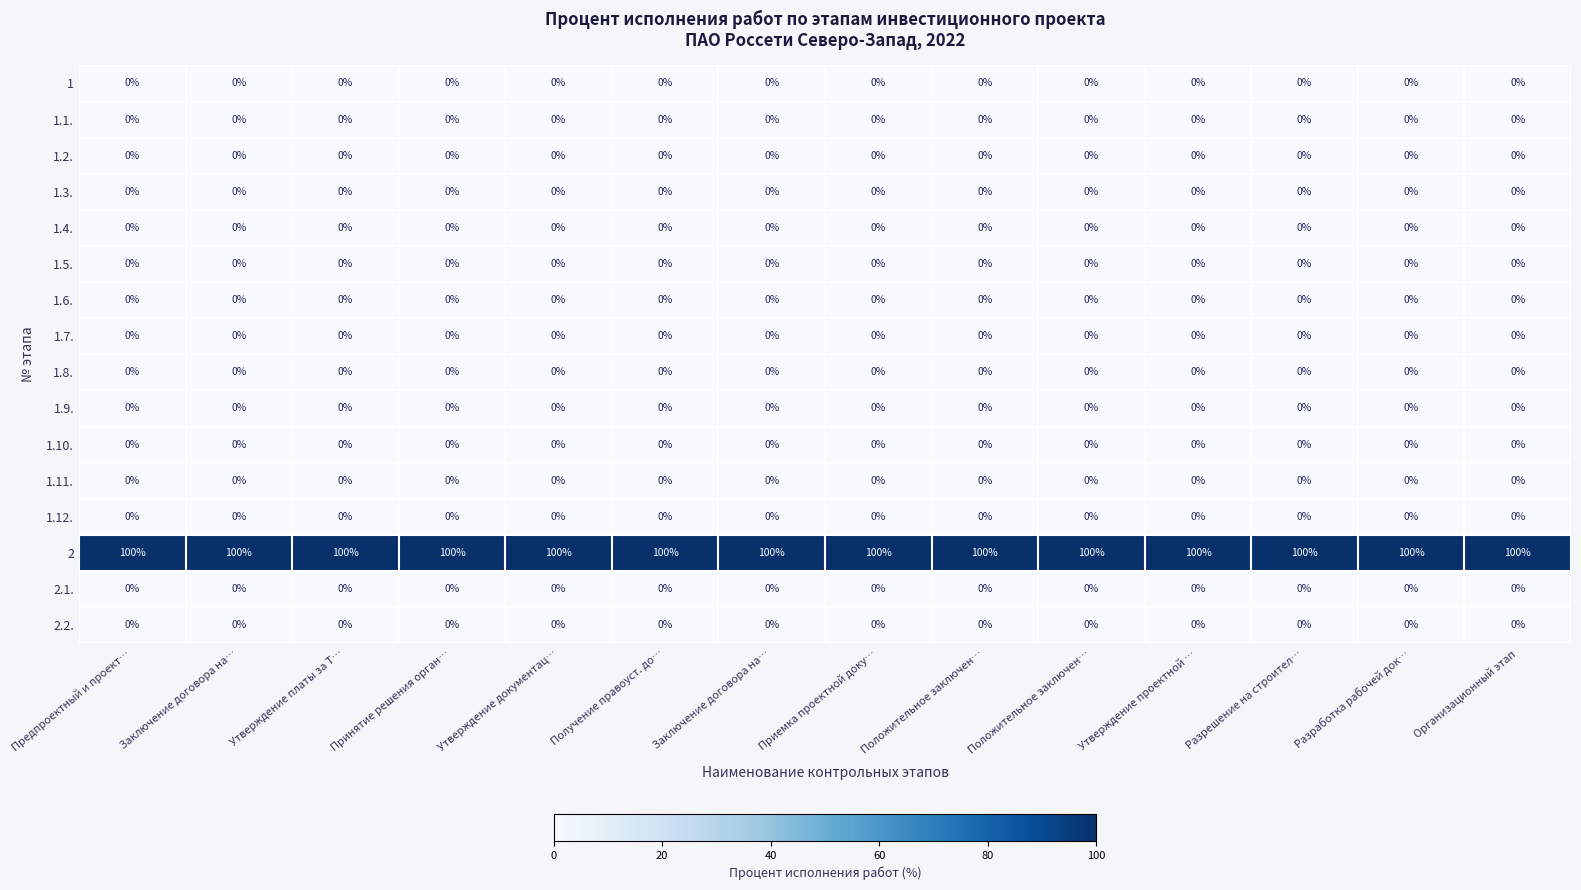

Which series has the largest total across all categories?

2